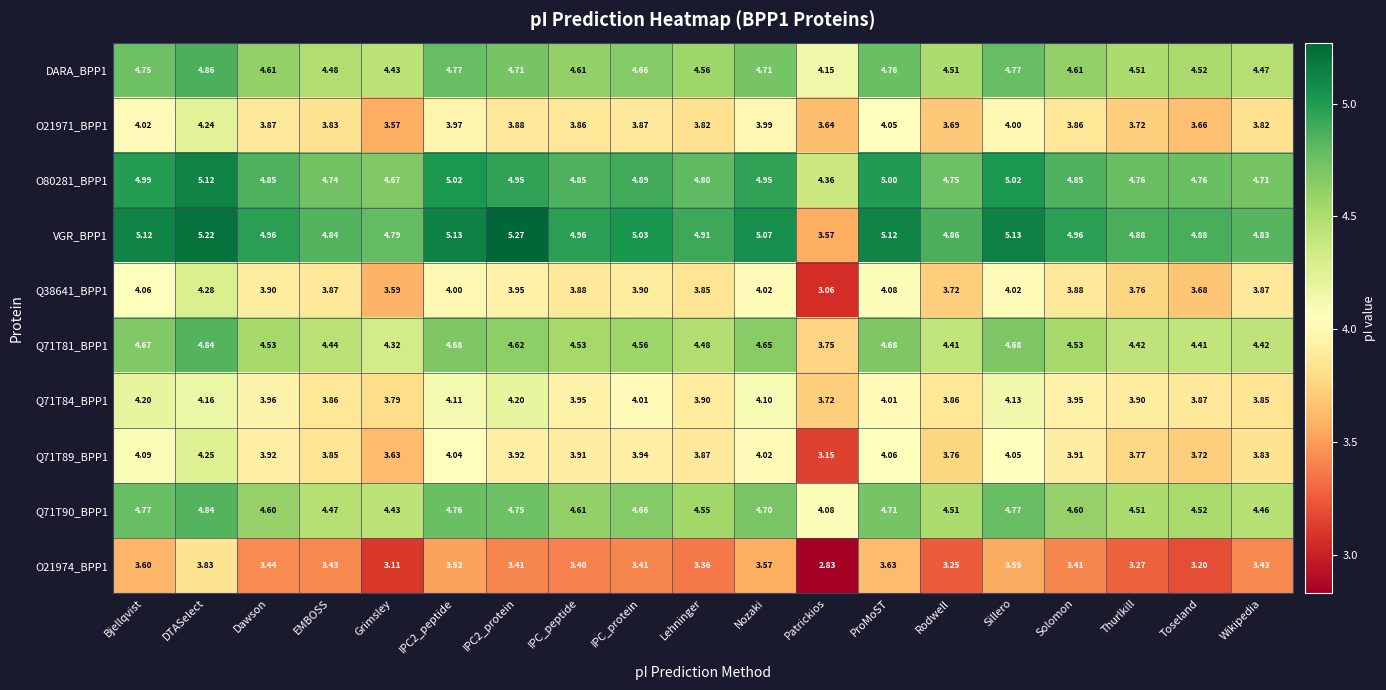

At which label is O21971_BPP1 closest to 3?

Grimsley